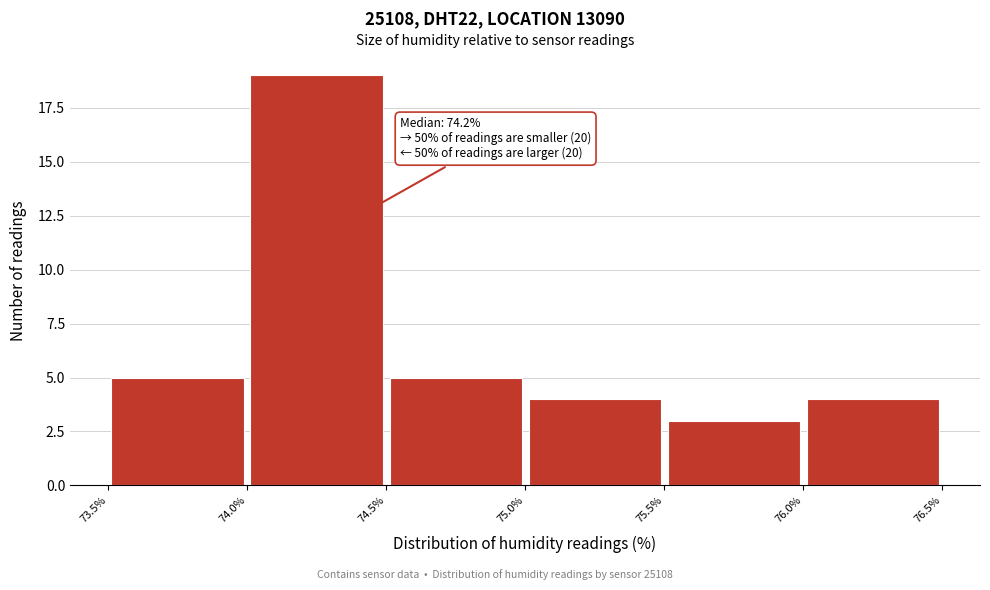

Over which range of the x-axis is the bar tallest?

74.0% to 74.5%